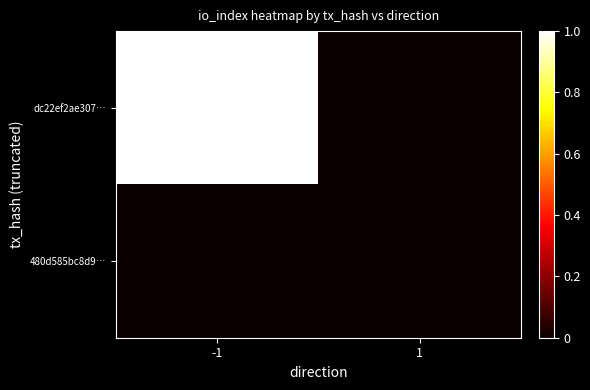

How many data points does each series have?

2